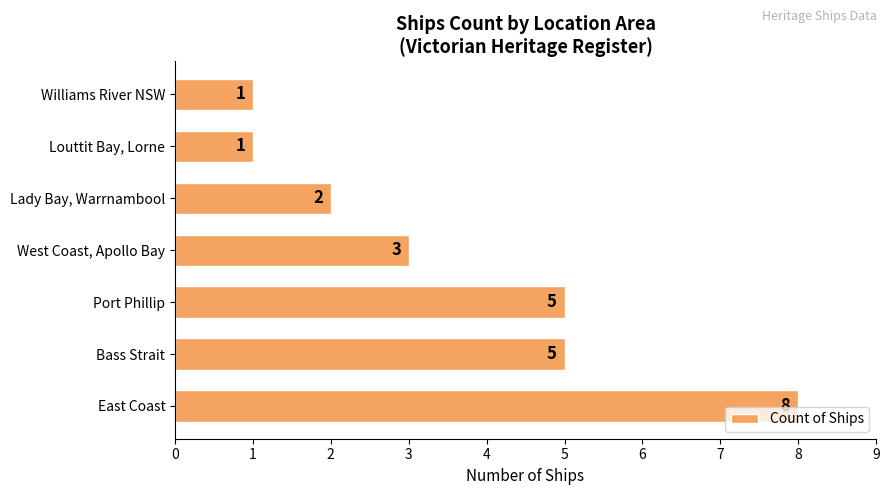

What is the ratio of the value at Port Phillip to the value at East Coast?

0.6